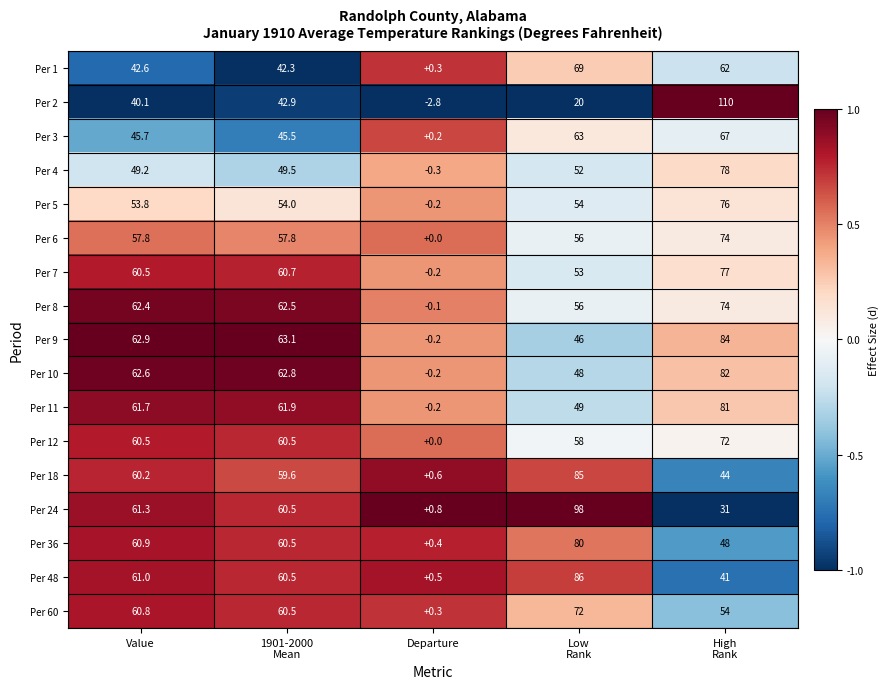

What is the spread (max minus min) of values at Departure?

3.6